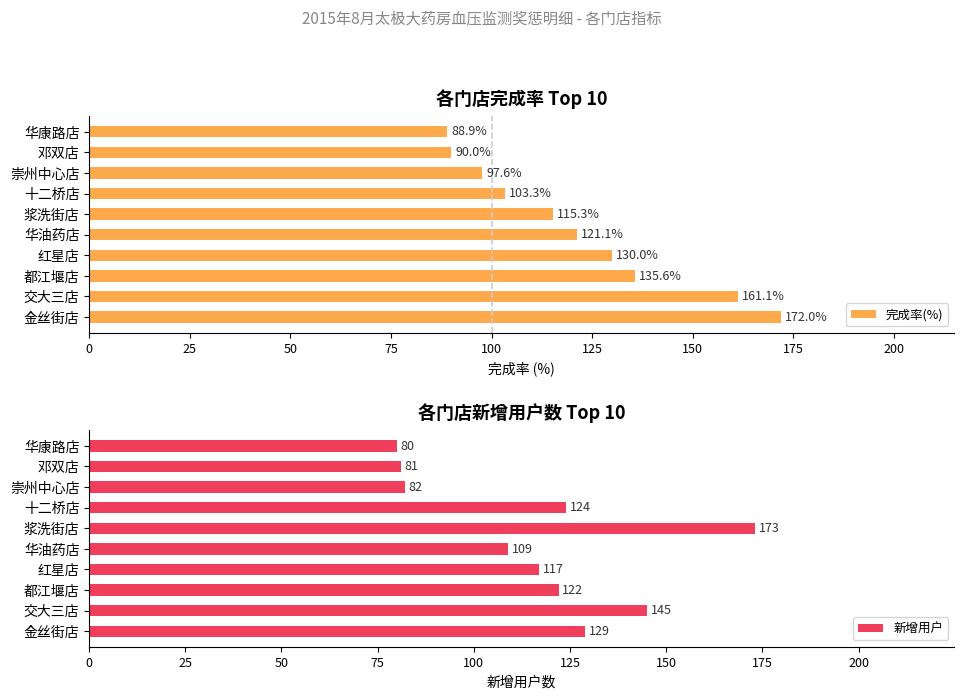

Rank the series by their maximum value, from highest to lowest.

新增用户, 完成率(%)